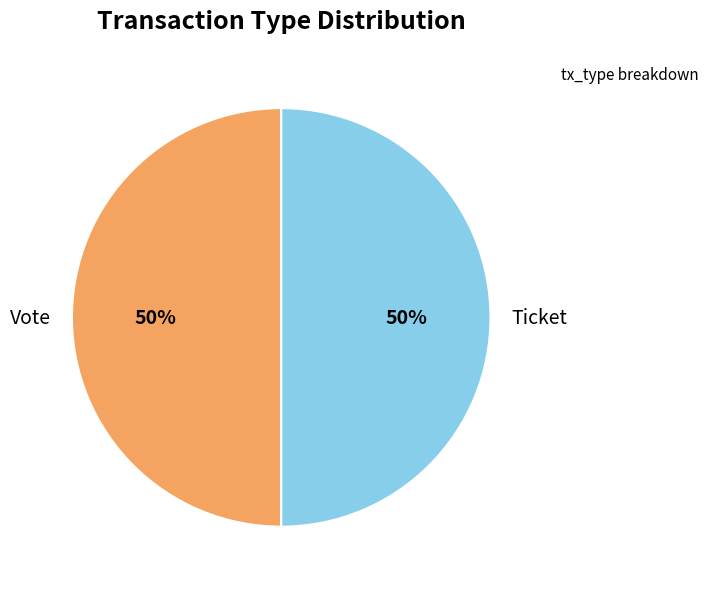

Combined, do Vote and Ticket account for over 50%?

Yes